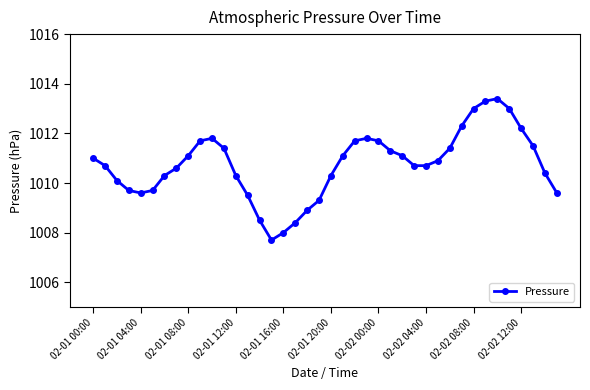

What is the minimum value shown in the chart?

1007.7